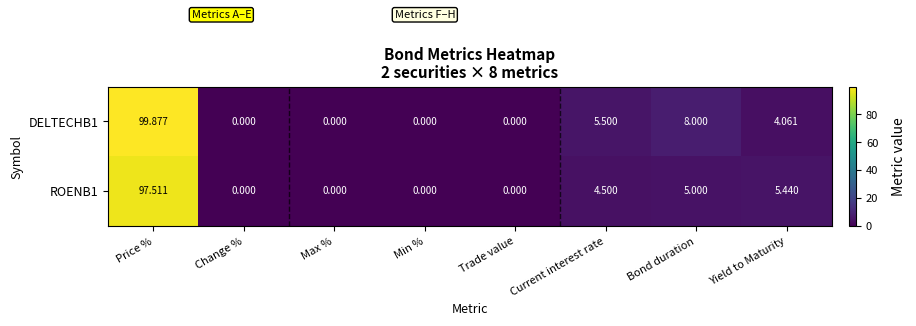

How many series are shown in this chart?

2